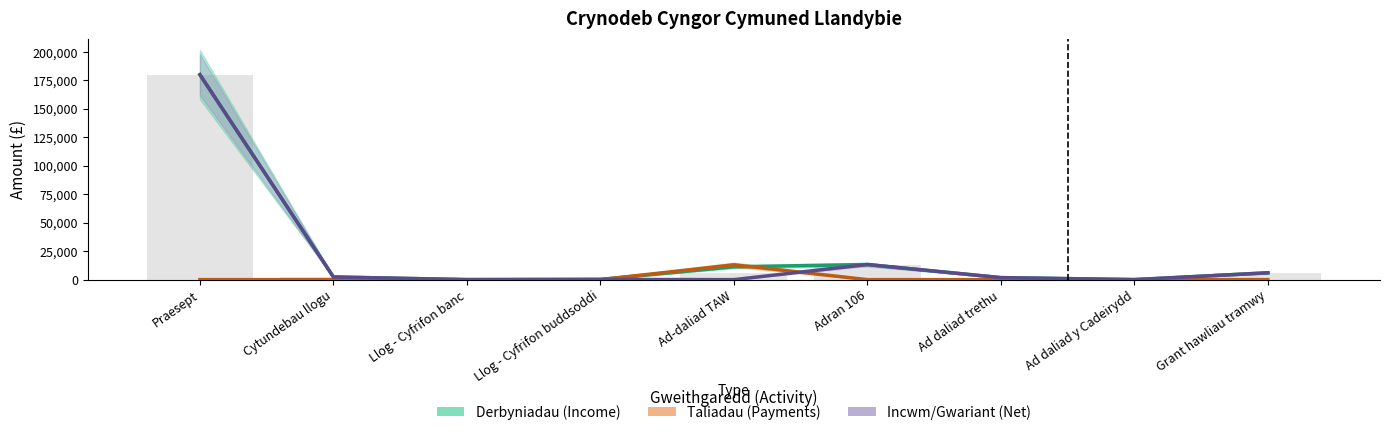

At which category does the chart reach its peak across all series?

Praesept